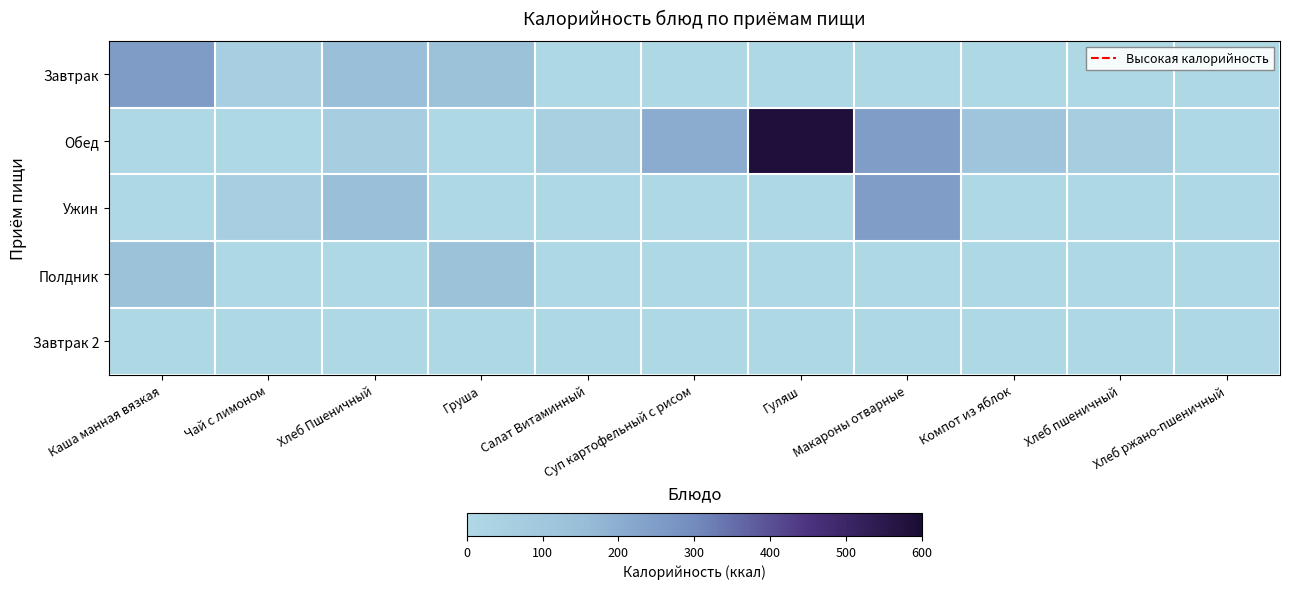

Which series has the widest spread of values?

Обед